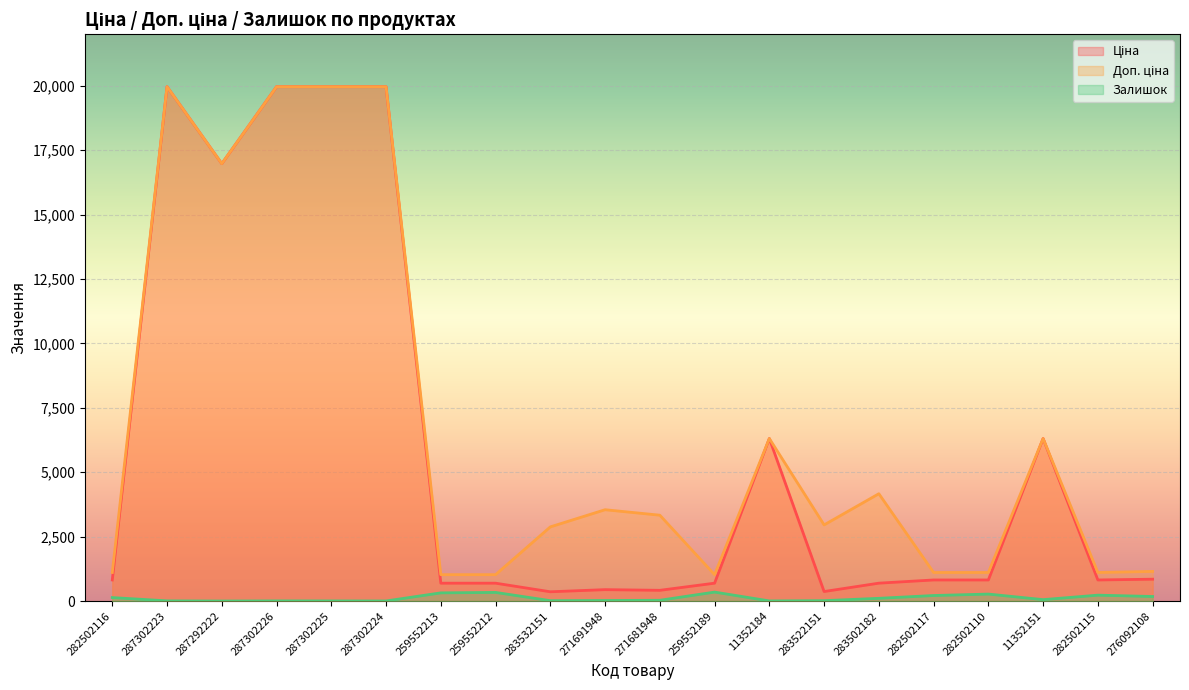

What is the label of the 15th point from the left?

283502182